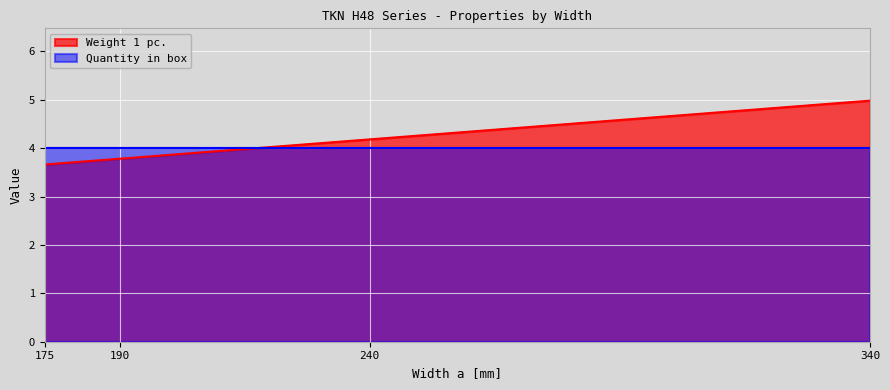

Reading left to right, extract all data points from this chart.

175=3.7	190=3.8	240=4.2	340=5.0